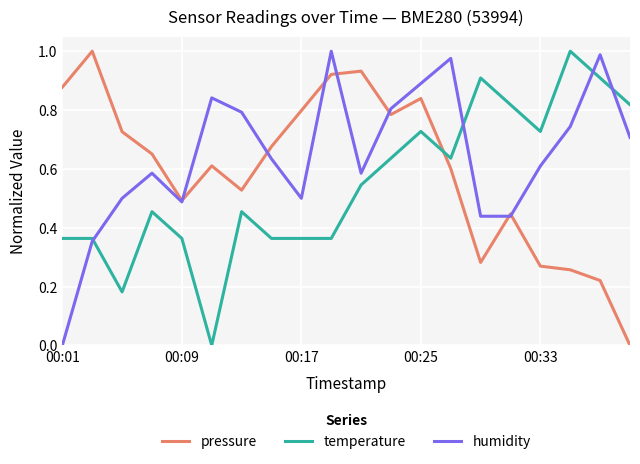

Rank the series by their average value, from highest to lowest.

humidity, pressure, temperature